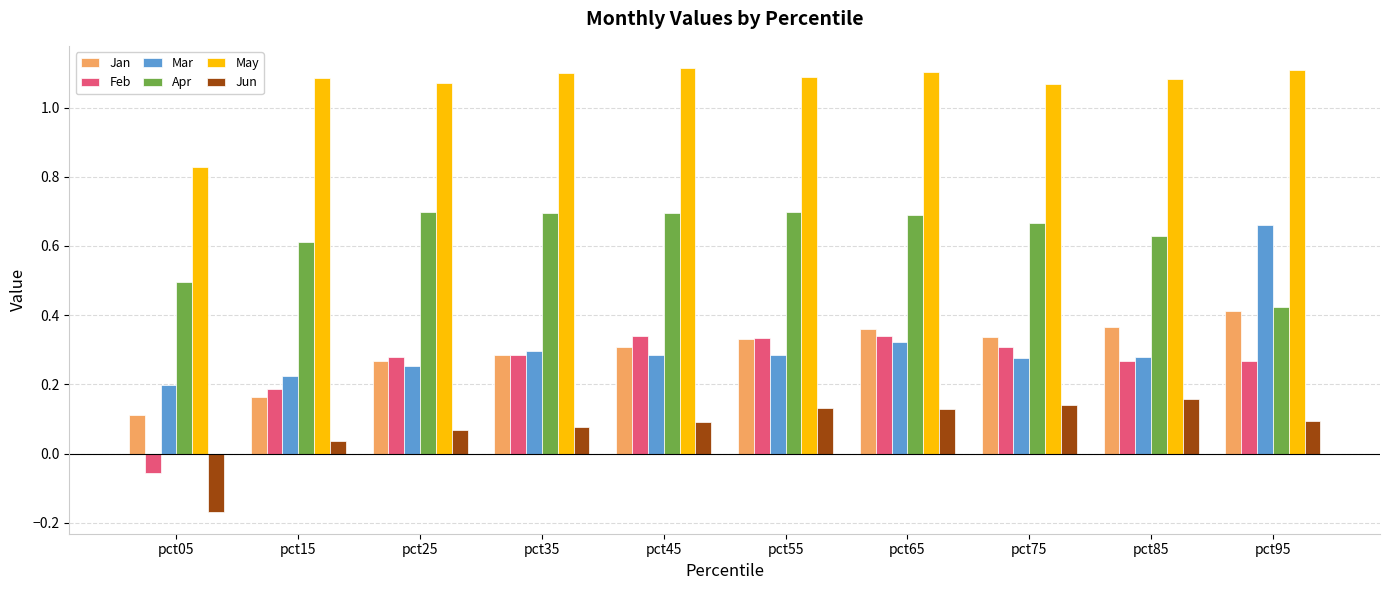

Between pct85 and pct95, which series saw the biggest shift?

Mar